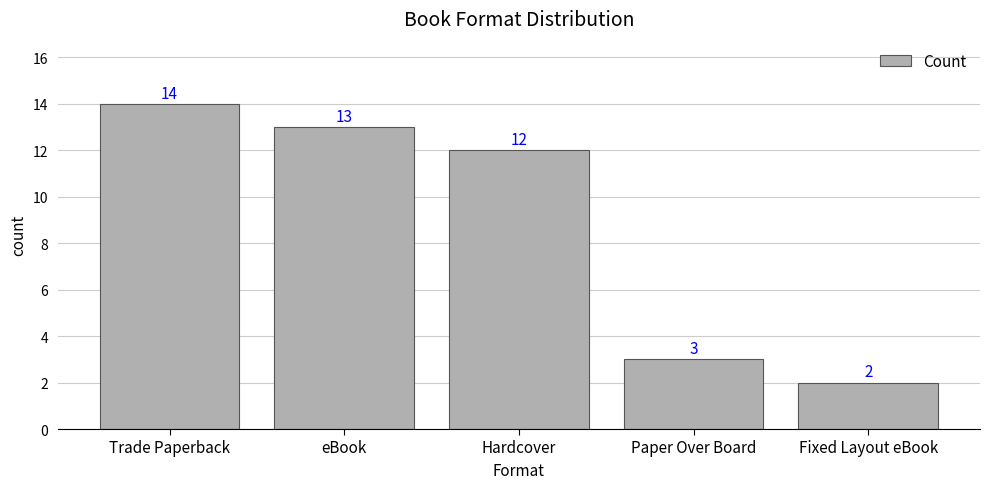

At which category does the chart reach its peak across all series?

Trade Paperback